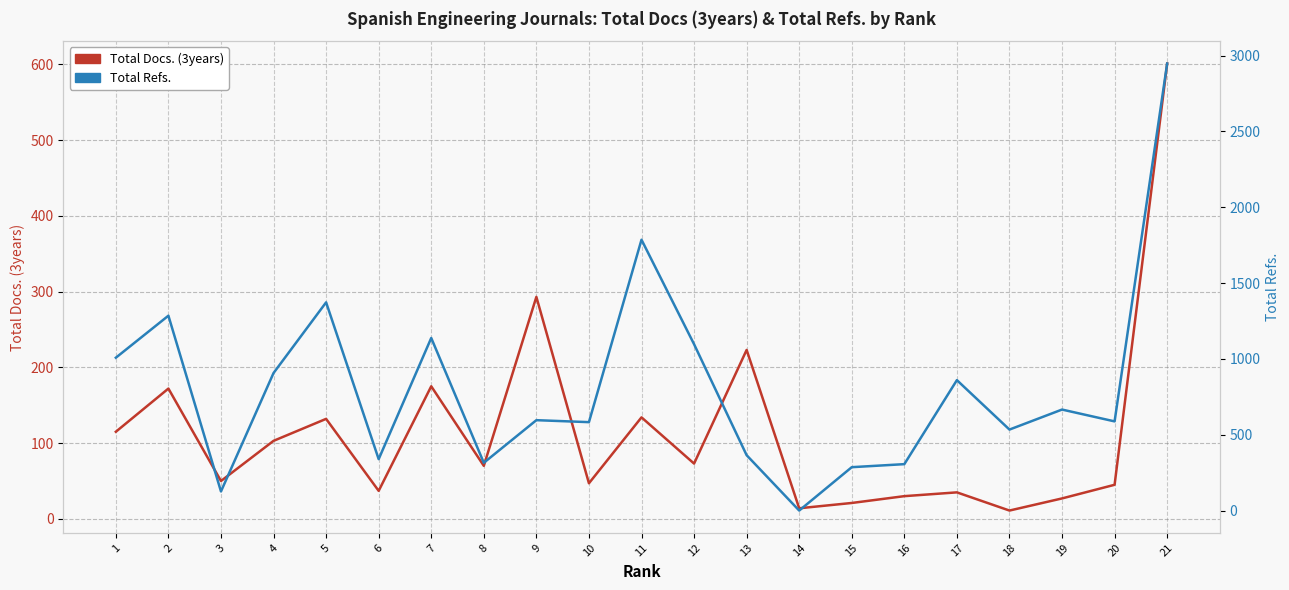

Where is the first local maximum for Total Docs. (3years)?

2